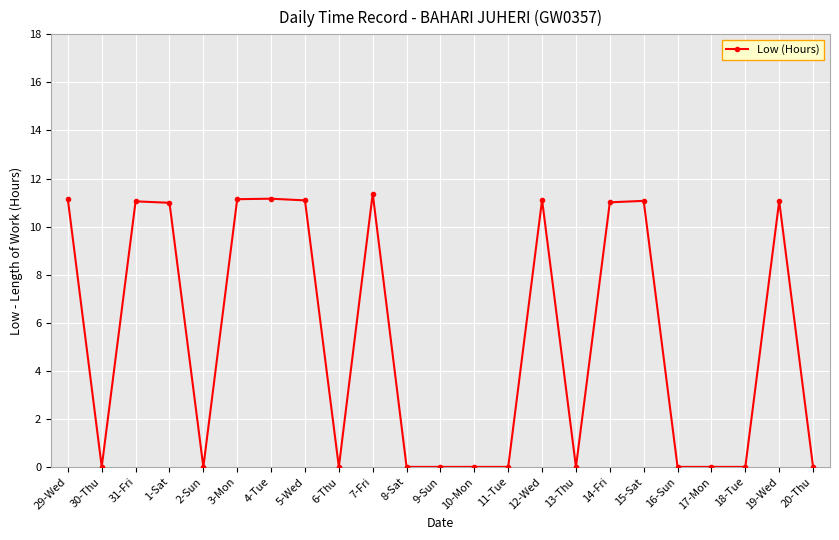

True or false: there are more than 2 points higher than both neighbors.

True